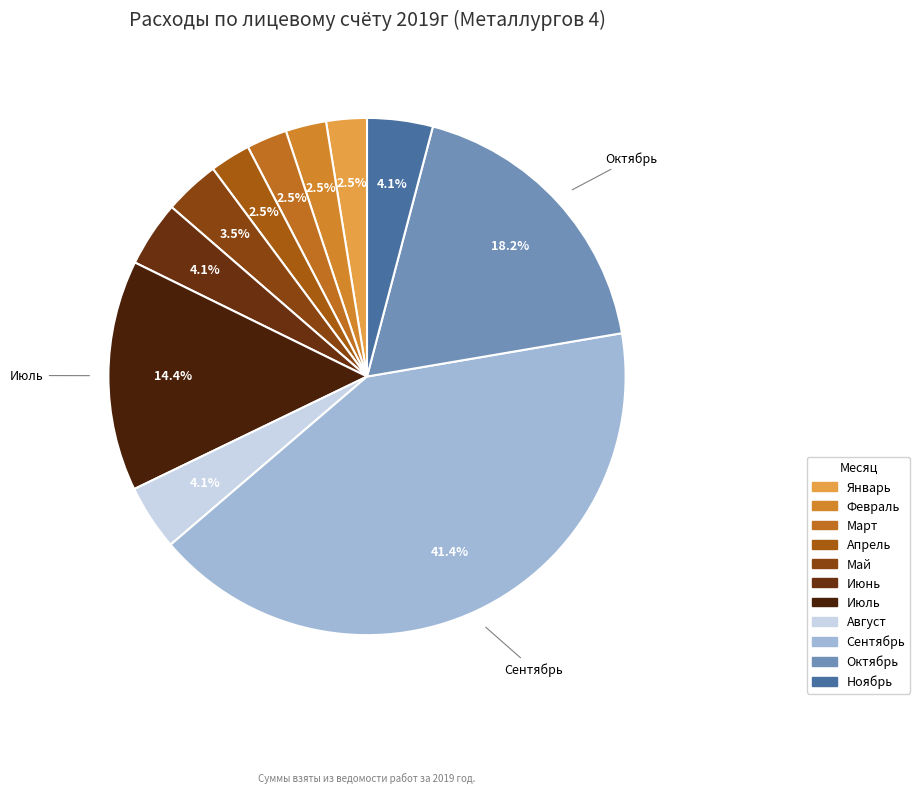

Is there a majority slice in this chart?

No